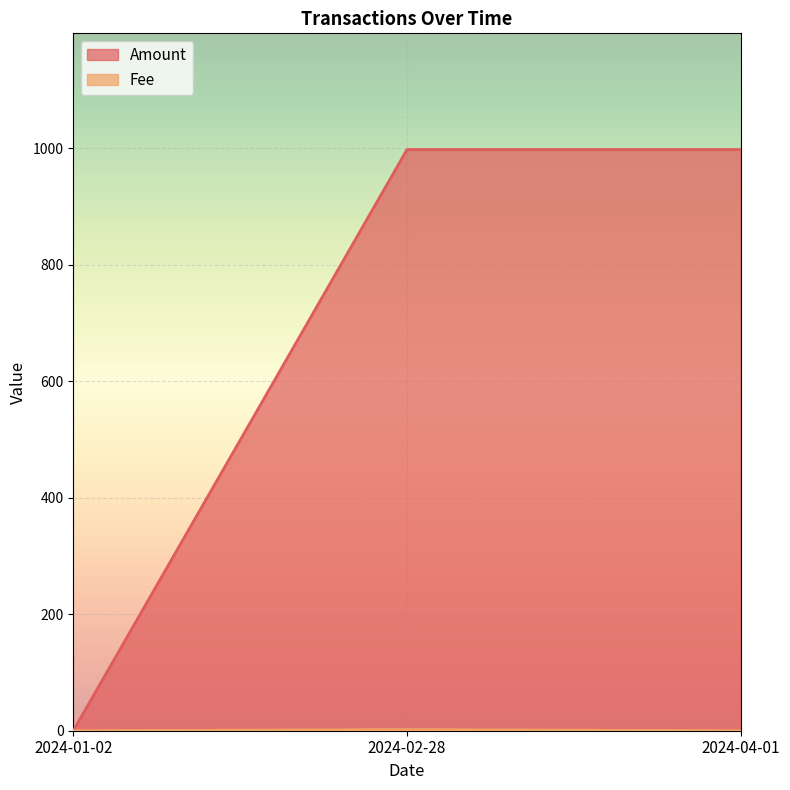

Read the Amount value at 2024-02-28.

998.0